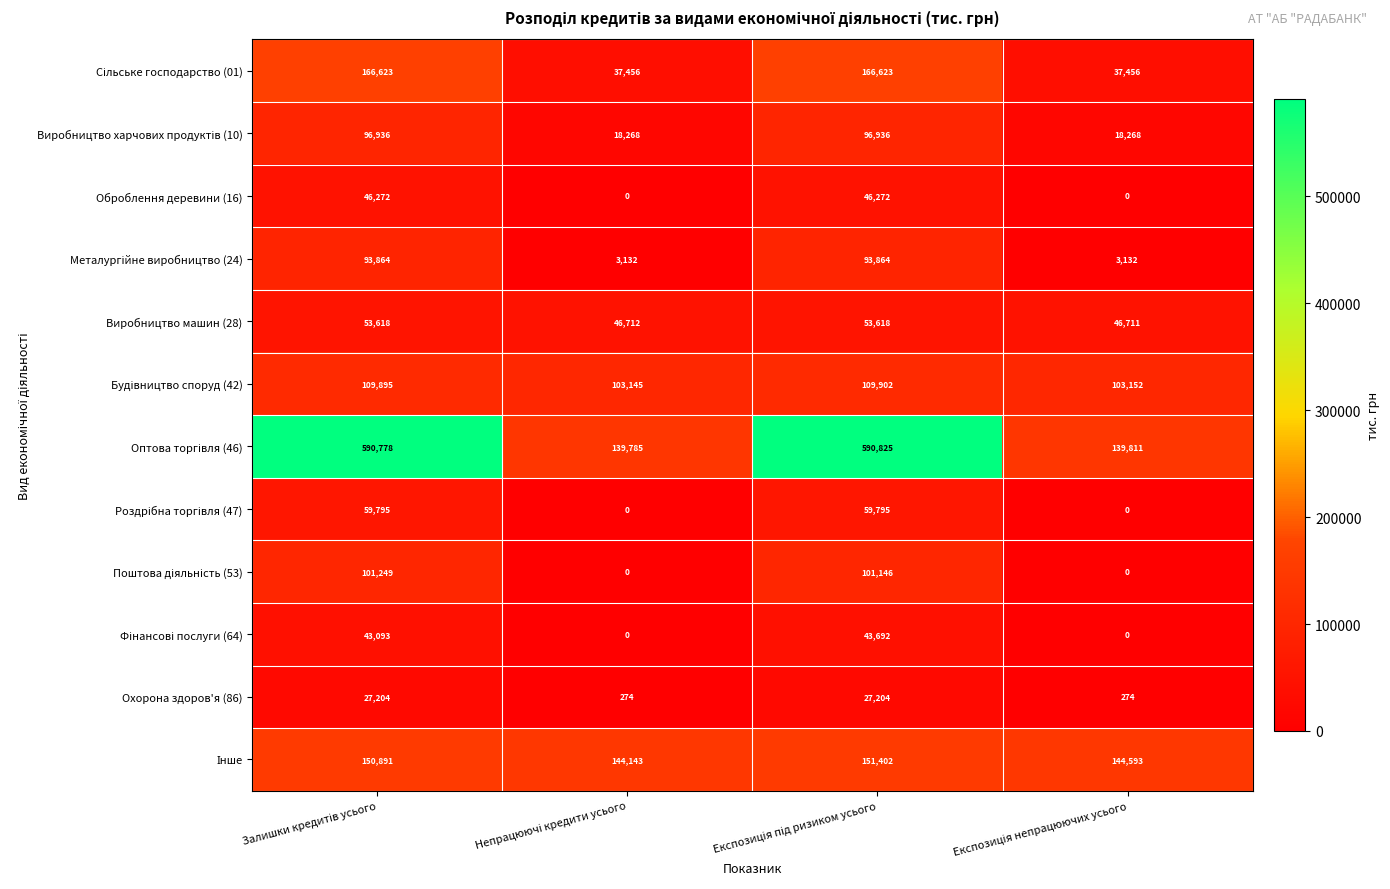

Count the number of categories in the chart.

4